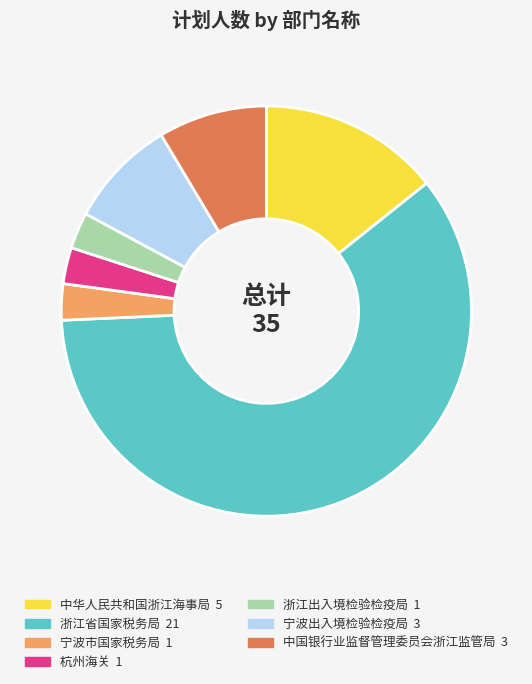

Between 浙江省国家税务局 and 中国银行业监督管理委员会浙江监管局, which is larger?

浙江省国家税务局